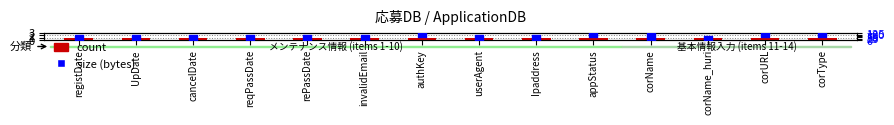

At which category is the sum across all series the highest?

authKey